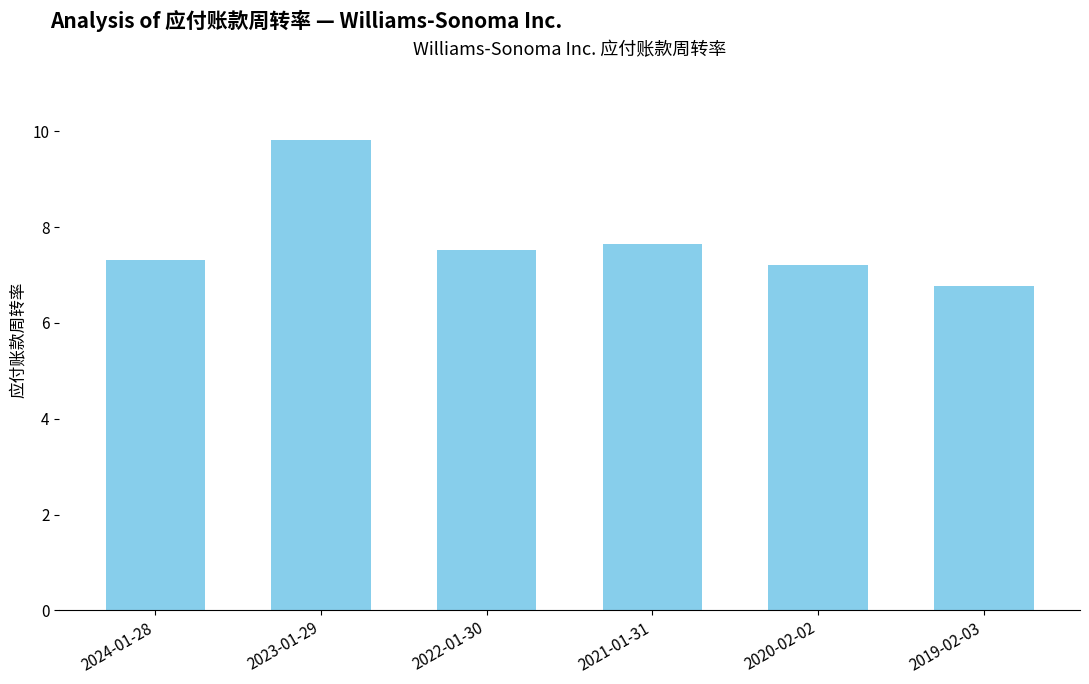

What is the value of the 1st bar from the left?

7.3